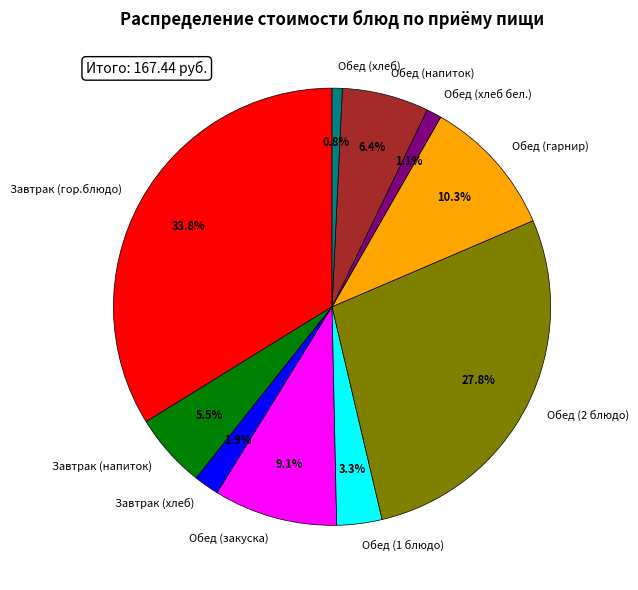

What percentage is NOT represented by Обед (хлеб бел.)?

98.9%